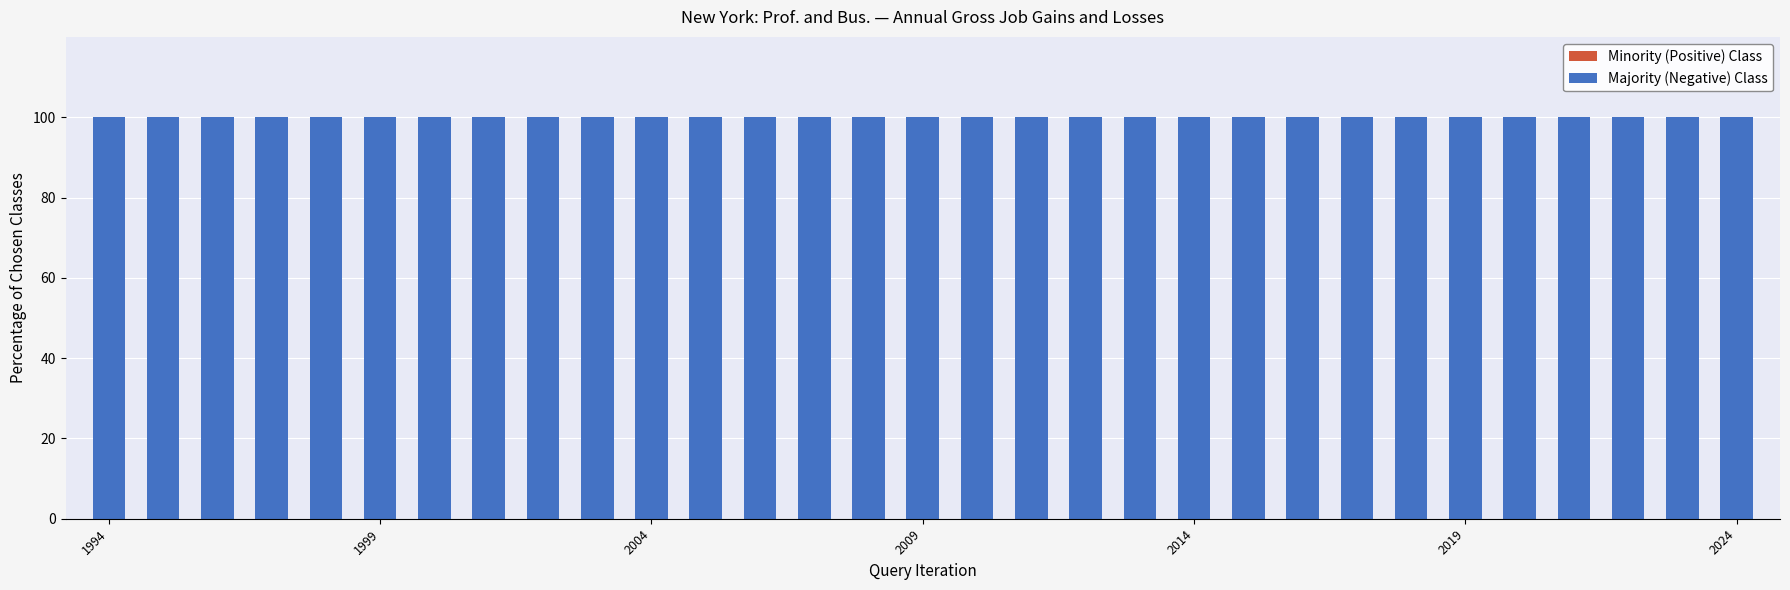

Which series has the largest range (max minus min)?

Minority (Positive) Class